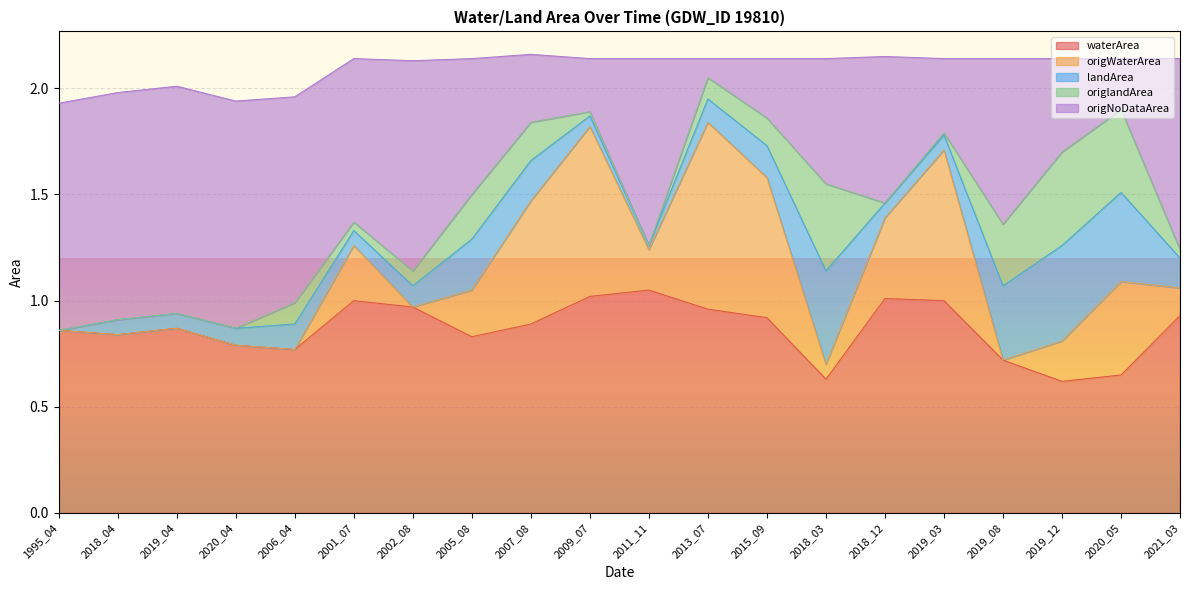

What are all the series names shown in the legend?

waterArea, origWaterArea, landArea, origlandArea, origNoDataArea